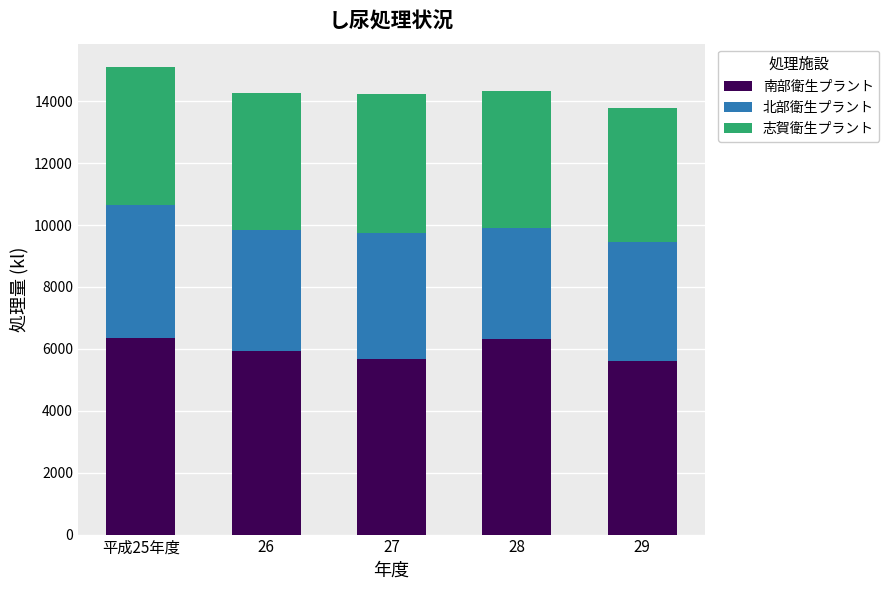

What value does the 南部衛生プラント series have at 26?

5916.0